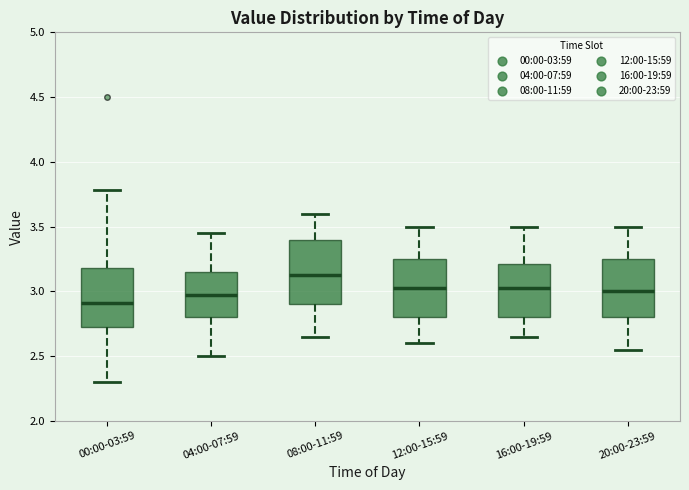

Where is the upper edge of the box for 08:00-11:59 on the y-axis? The values are not printed on the chart, so give them approximately, as read against the axis.

3.40